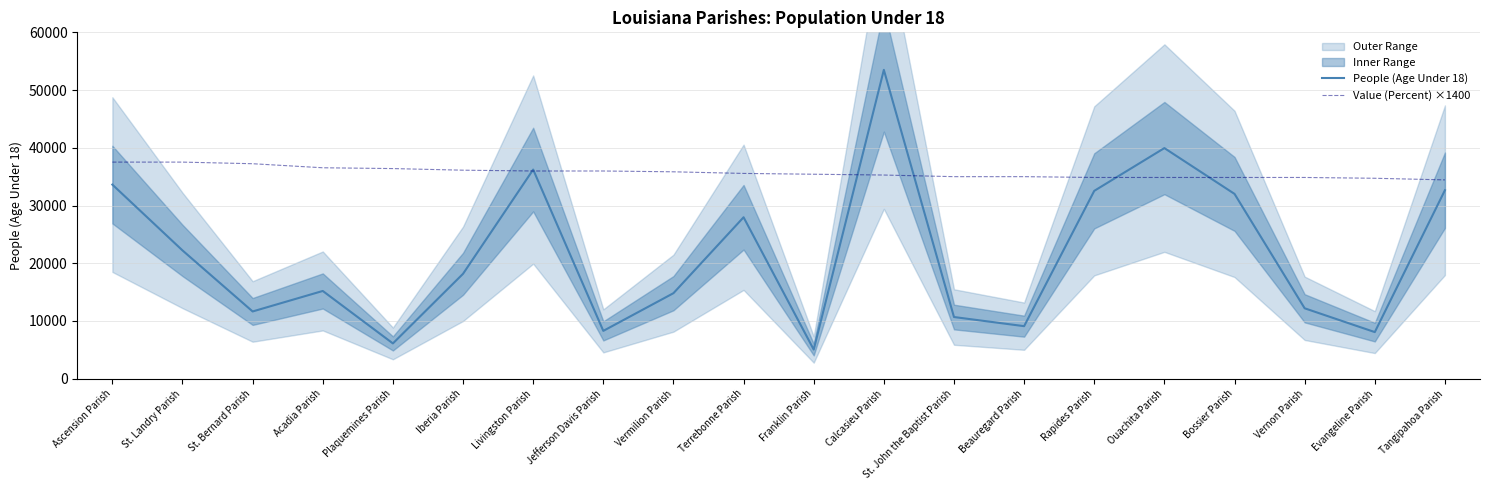

Which category has the lowest value in the Value (Percent) ×1400 series?

Tangipahoa Parish